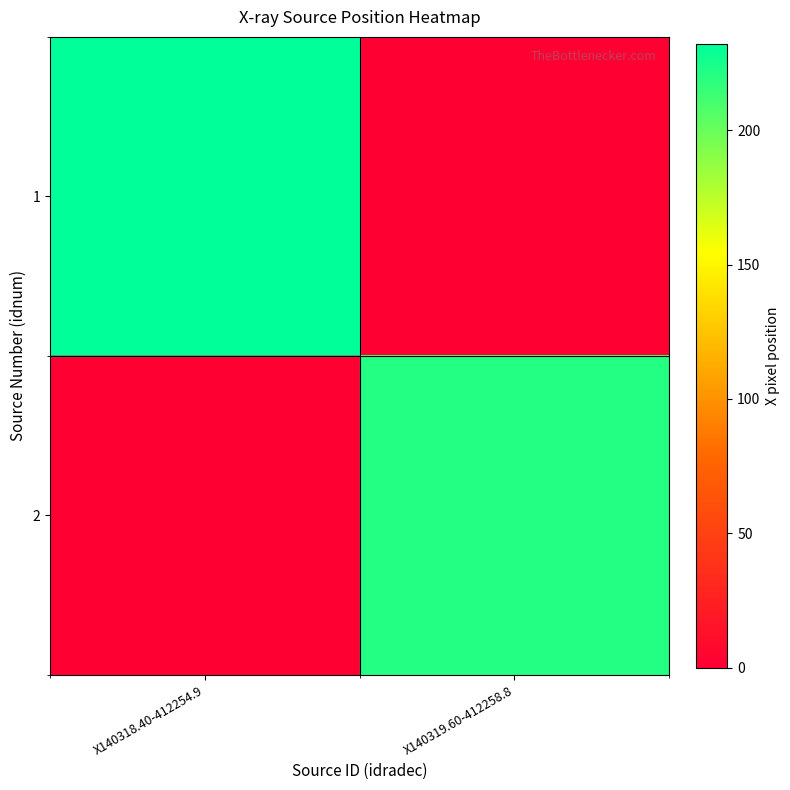

What is the difference between the highest and lowest values at X140319.60-412258.8?

204.7